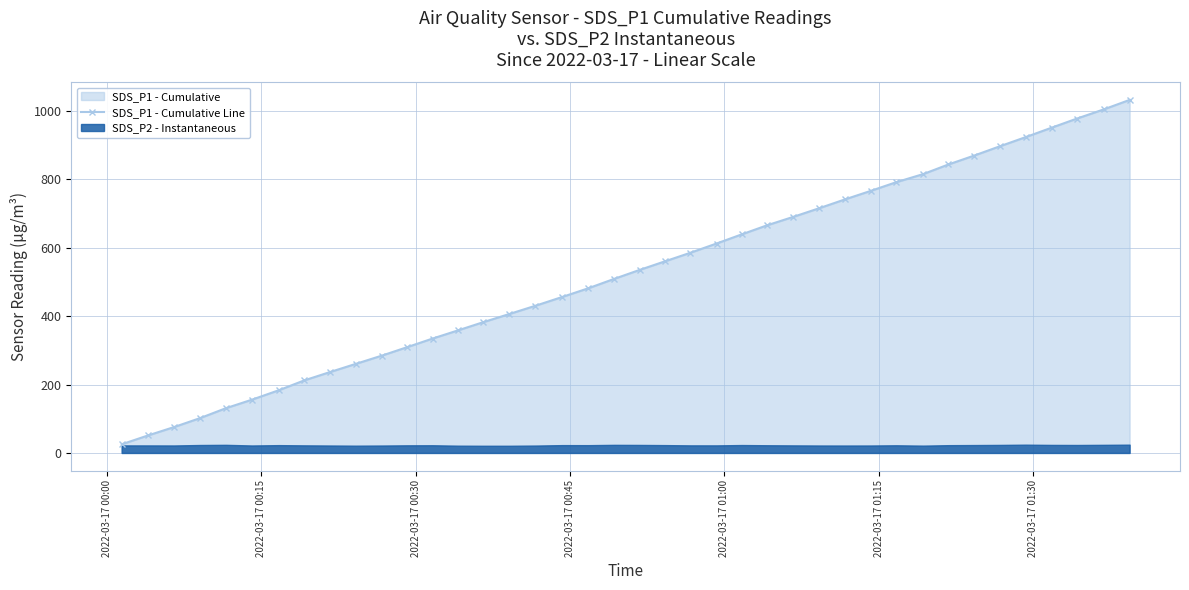

What is the value of the SDS_P1 - Cumulative Line point at the 5th from the left?

130.8